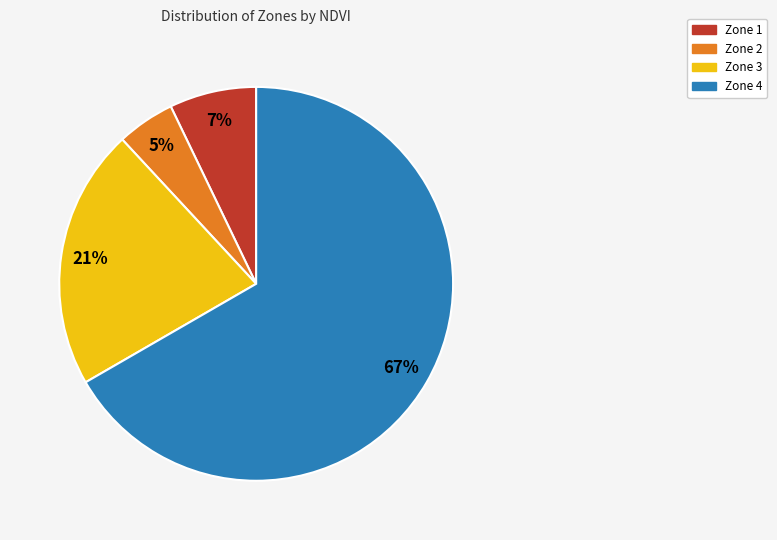

Is it true that Zone 4 is 53% of the pie?

False